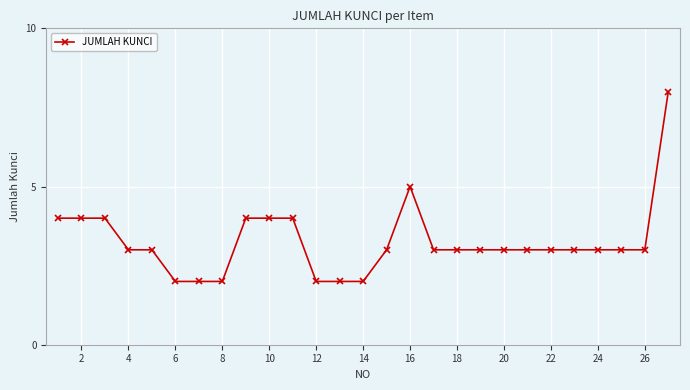

True or false: there are more than 0 points higher than both neighbors.

True